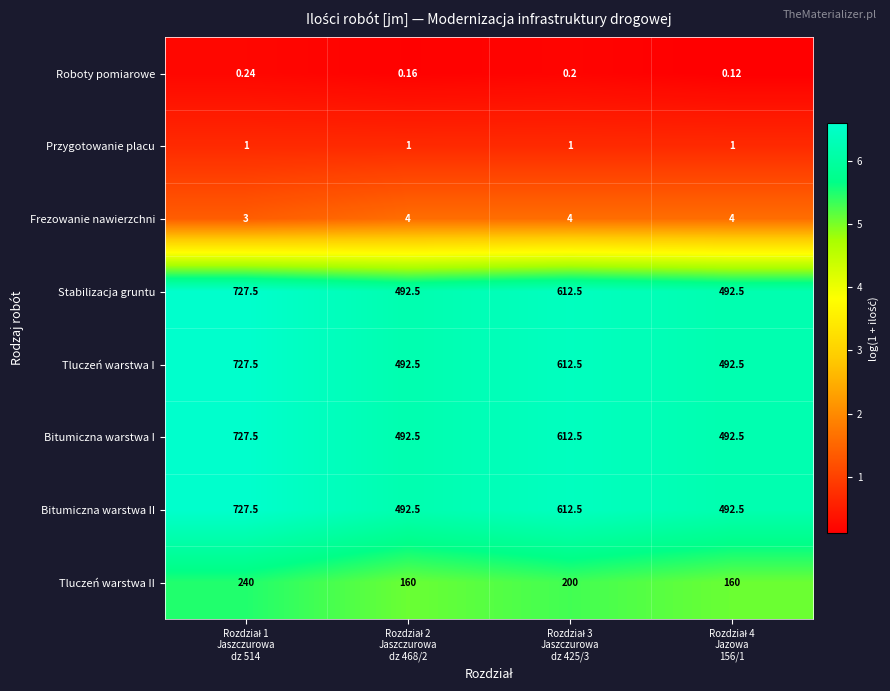

How many data points does each series have?

4